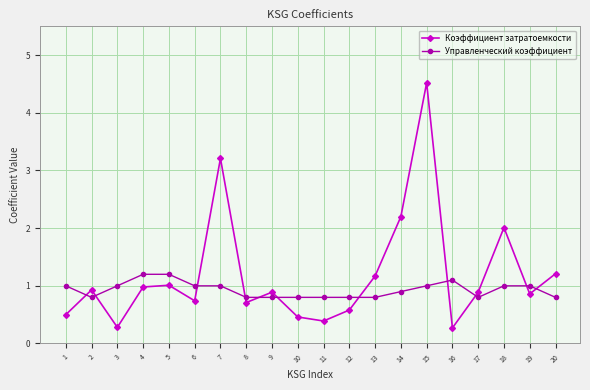

What is the value of the Коэффициент затратоемкости point at the 5th from the left?

1.0